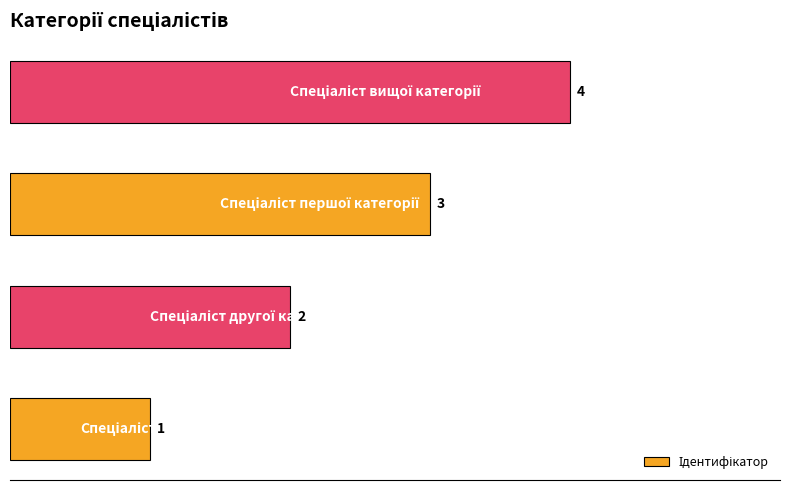

Does the chart contain any negative values?

No